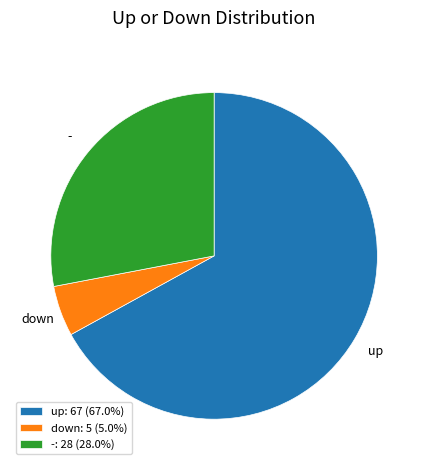

How many slices are in this pie chart?

3